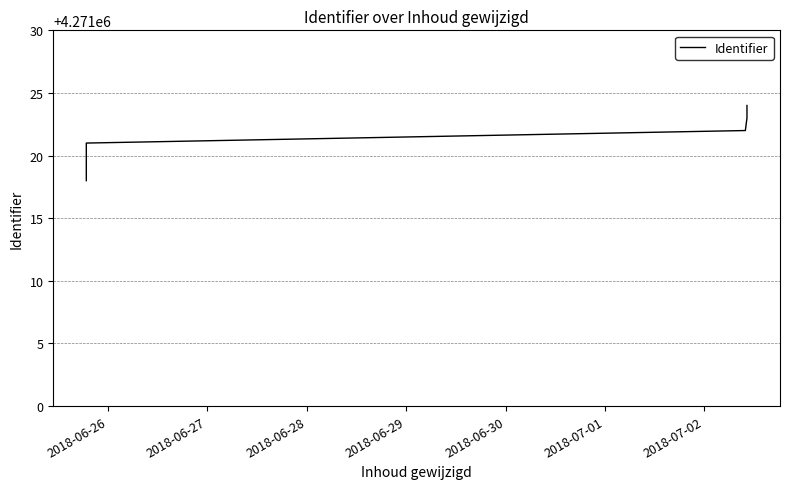

Which has a higher value, 2018-06-30 or 2018-06-27?

2018-06-30